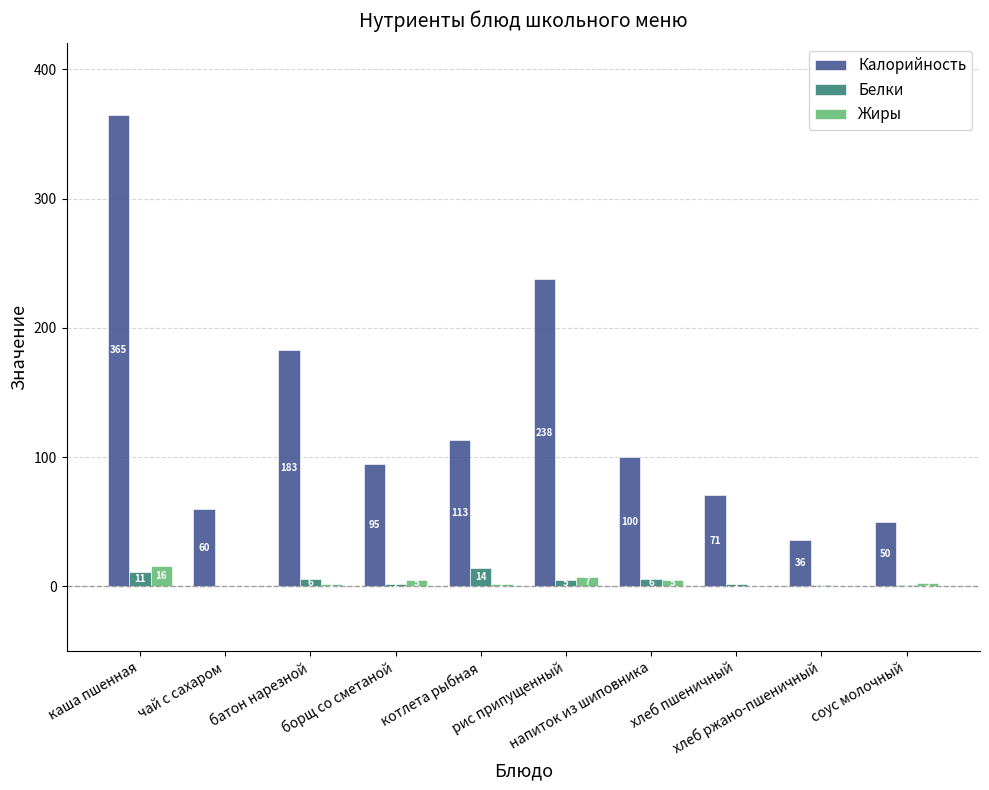

Which series has the largest total across all categories?

Калорийность